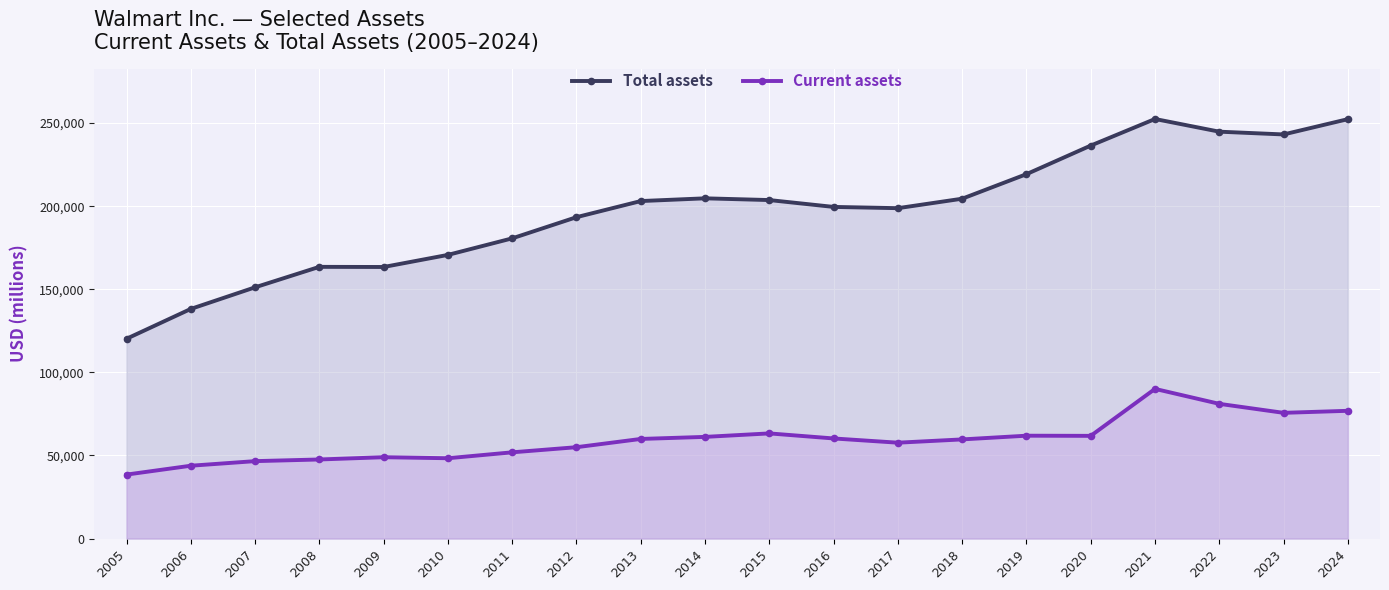

Which series has the widest spread of values?

Total assets